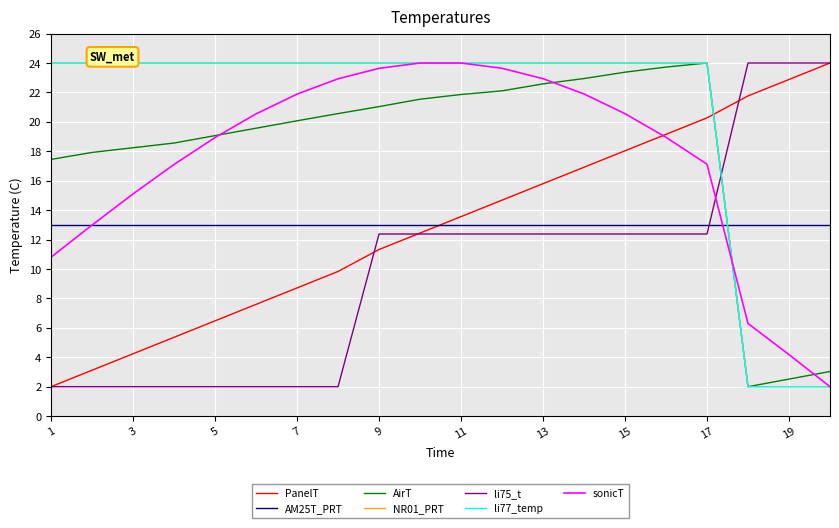

Reading left to right, list all the values displayed in this chart.

OB_ID: 2.0	3.1	4.2	5.4	6.5	7.6	8.7	9.8	11.3	12.4	13.6	14.7	15.8	16.9	18.0	19.2	20.3	21.8	22.9	24.0
RA: 17.4	17.9	18.2	18.6	19.1	19.6	20.1	20.6	21.0	21.5	21.9	22.1	22.6	22.9	23.4	23.7	24.0	2.0	2.5	3.0
DEC: 24.0	24.0	24.0	24.0	24.0	24.0	24.0	24.0	24.0	24.0	24.0	24.0	24.0	24.0	24.0	24.0	24.0	2.0	2.0	2.0
Container_ID: 2.0	2.0	2.0	2.0	2.0	2.0	2.0	2.0	12.4	12.4	12.4	12.4	12.4	12.4	12.4	12.4	12.4	24.0	24.0	24.0
Seeing: 24.0	24.0	24.0	24.0	24.0	24.0	24.0	24.0	24.0	24.0	24.0	24.0	24.0	24.0	24.0	24.0	24.0	2.0	2.0	2.0